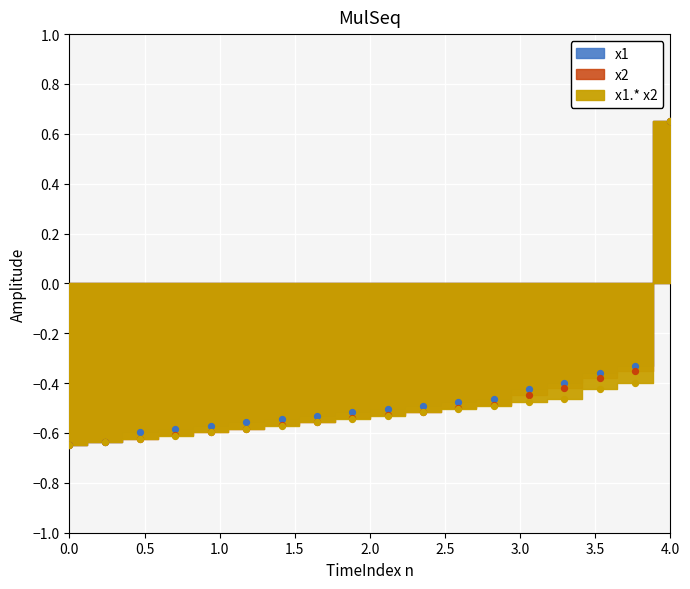

At how many categories does at least one series exceed 0?

1